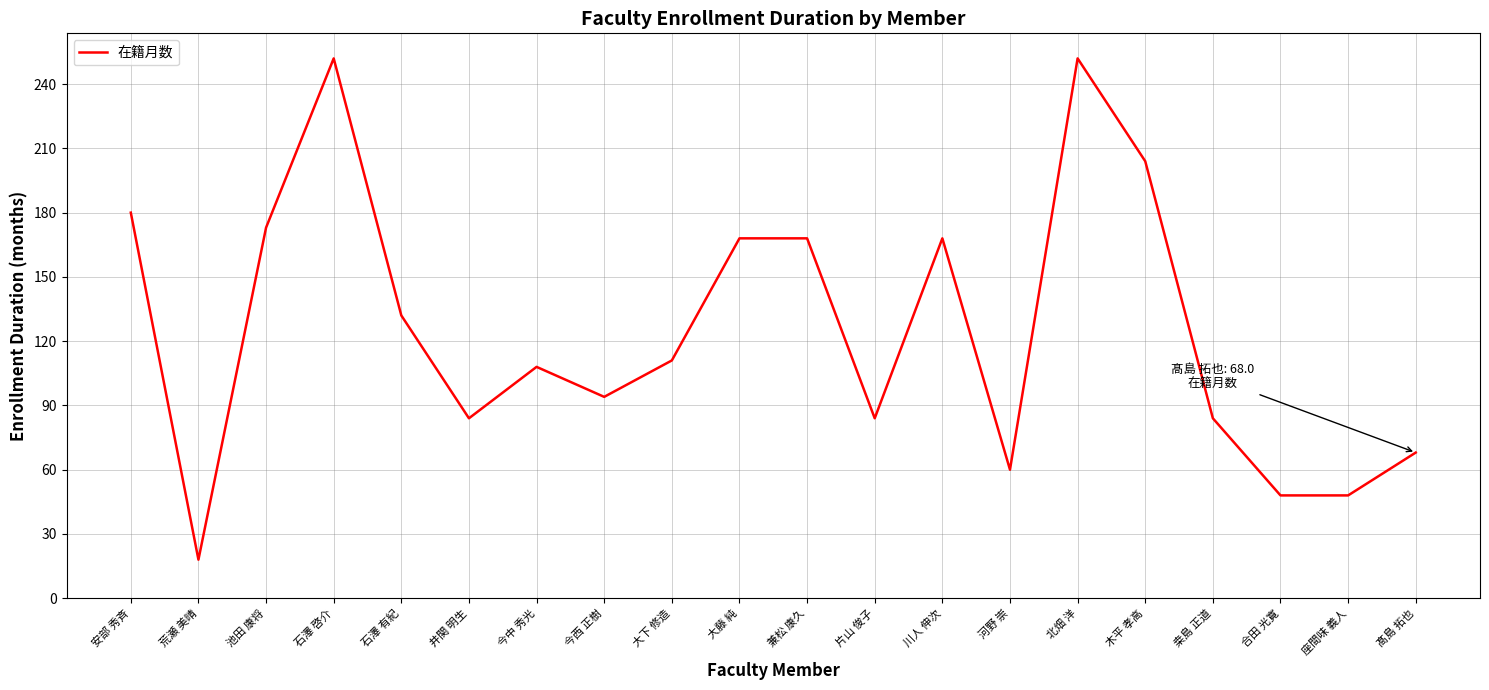

True or false: the data has more than 0 interior local peaks.

True